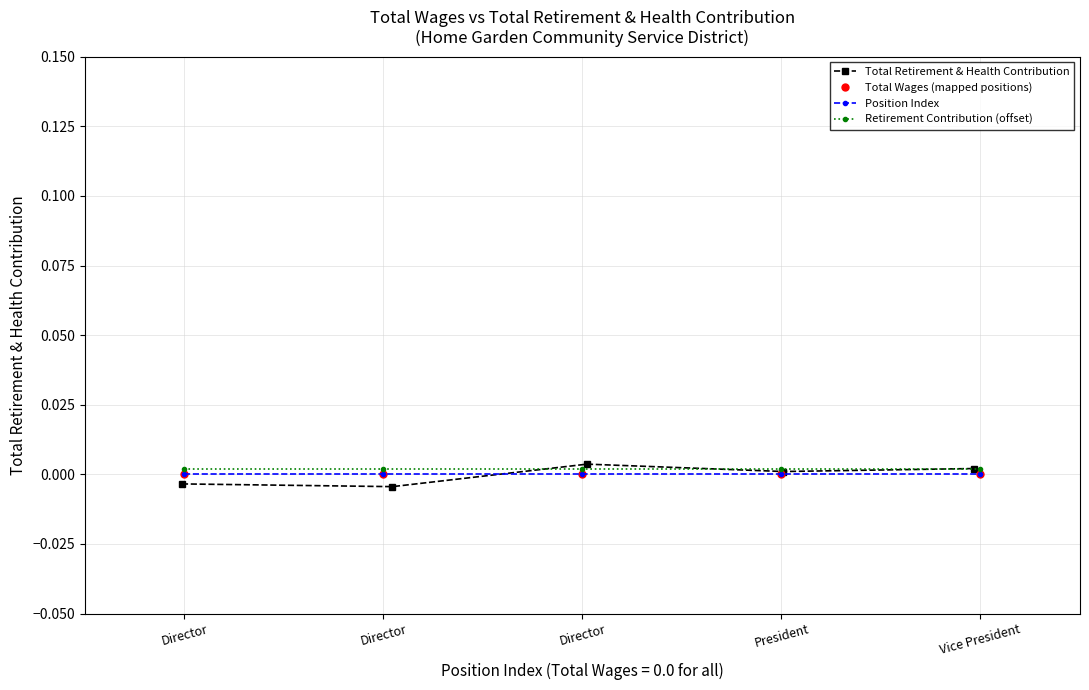

Rank the series by their maximum value, from lowest to highest.

Total Wages (mapped positions), Position Index, Retirement Contribution (offset), Total Retirement & Health Contribution